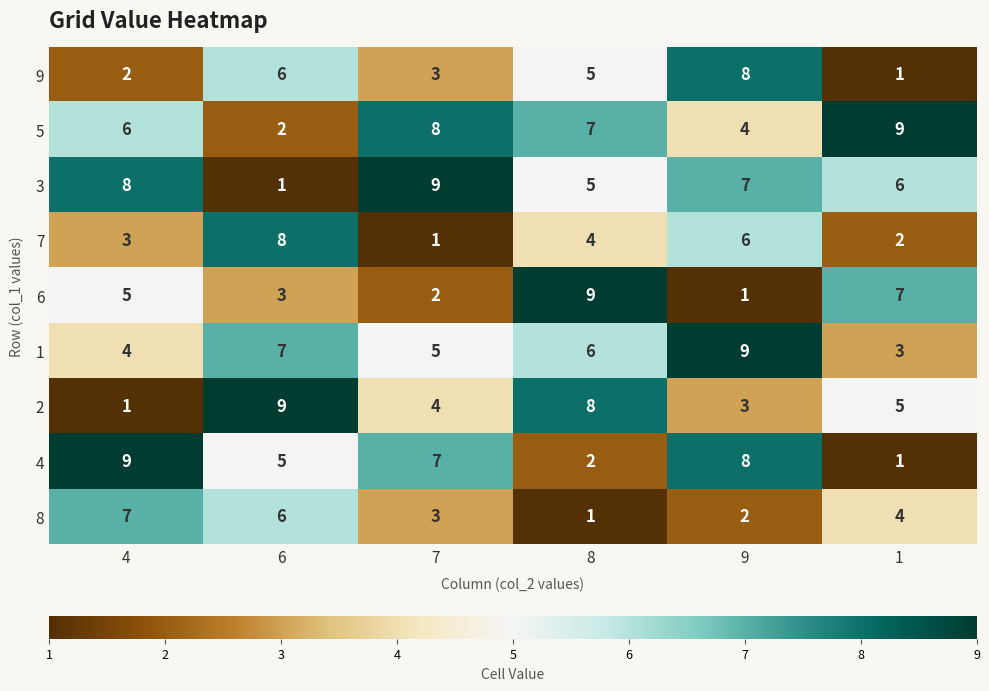

Where does the 4 series first go above 7?

4